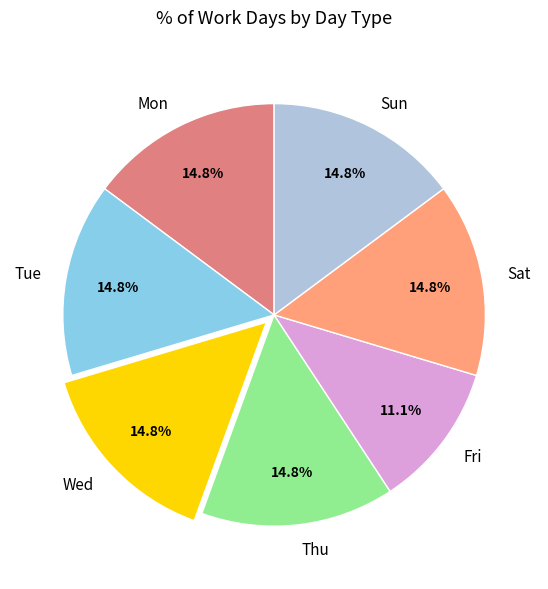

Is the sum of Fri and Sat greater than half?

No